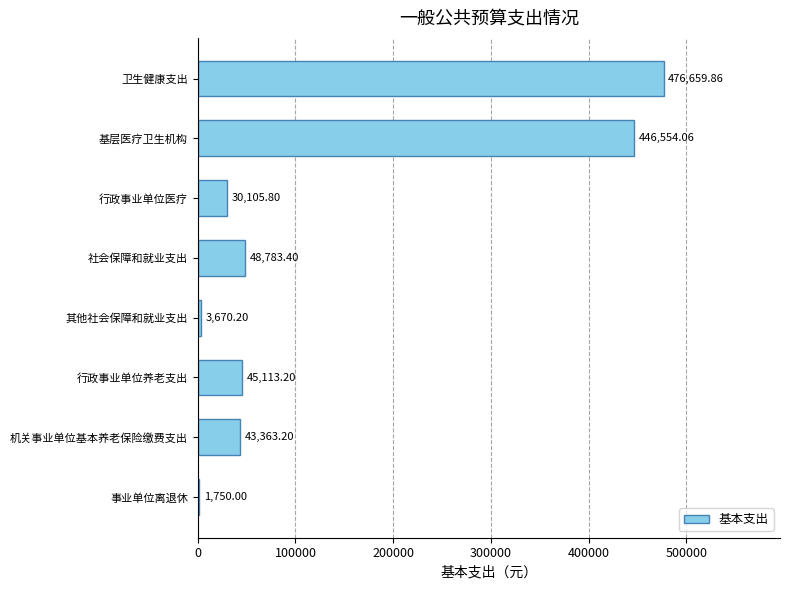

At which label is the value closest to 239204?

社会保障和就业支出